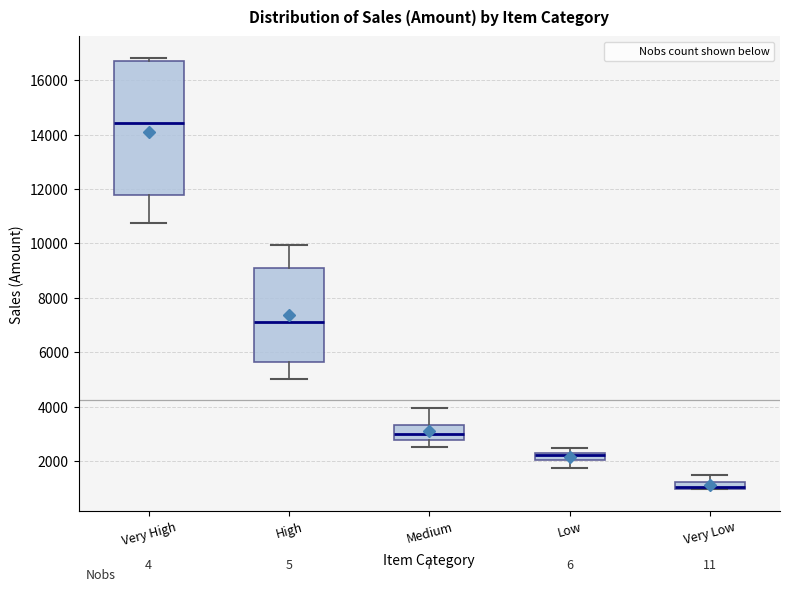

Which box is the tallest, from its lower edge to its upper edge?

Very High